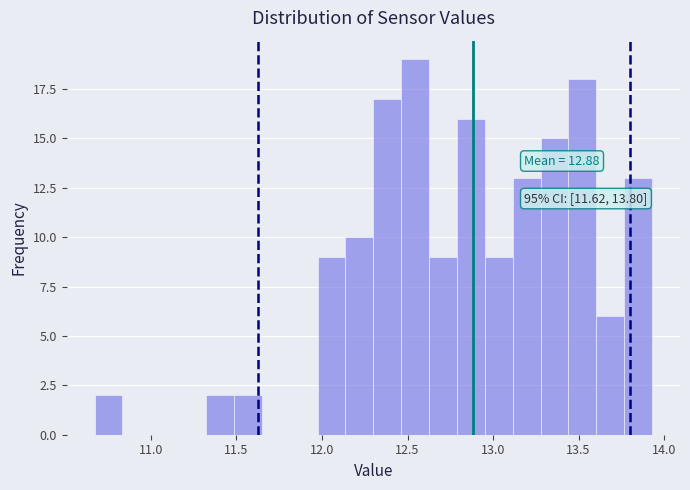

Around what value on the x-axis is the tallest bar? Give the approximate position of its centre, as read against the axis.

12.55